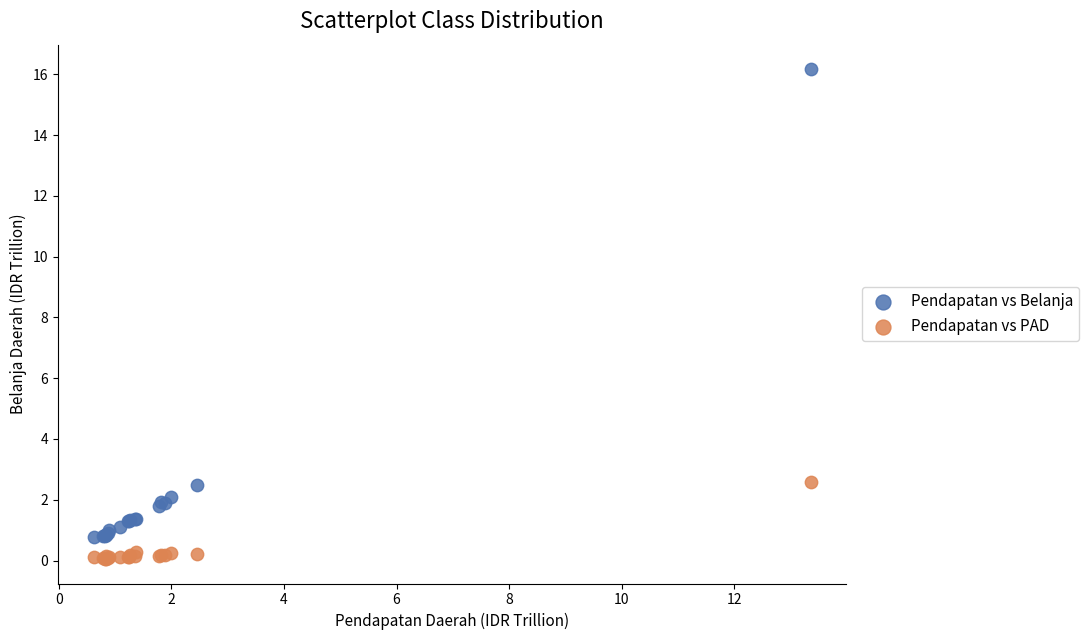

Which series has the widest spread of Y values?

Pendapatan vs Belanja